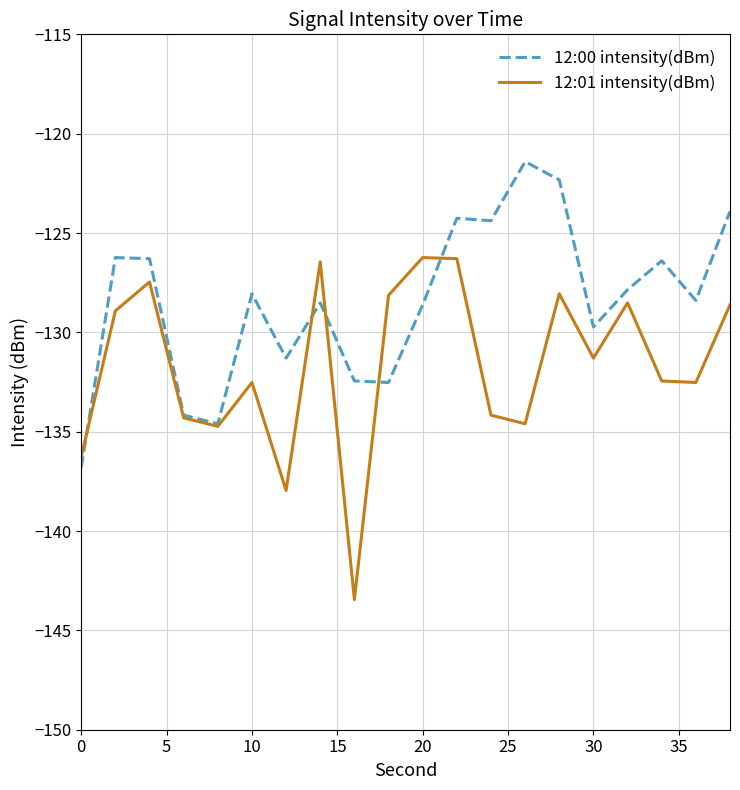

Which series has the largest range (max minus min)?

12:01 intensity(dBm)